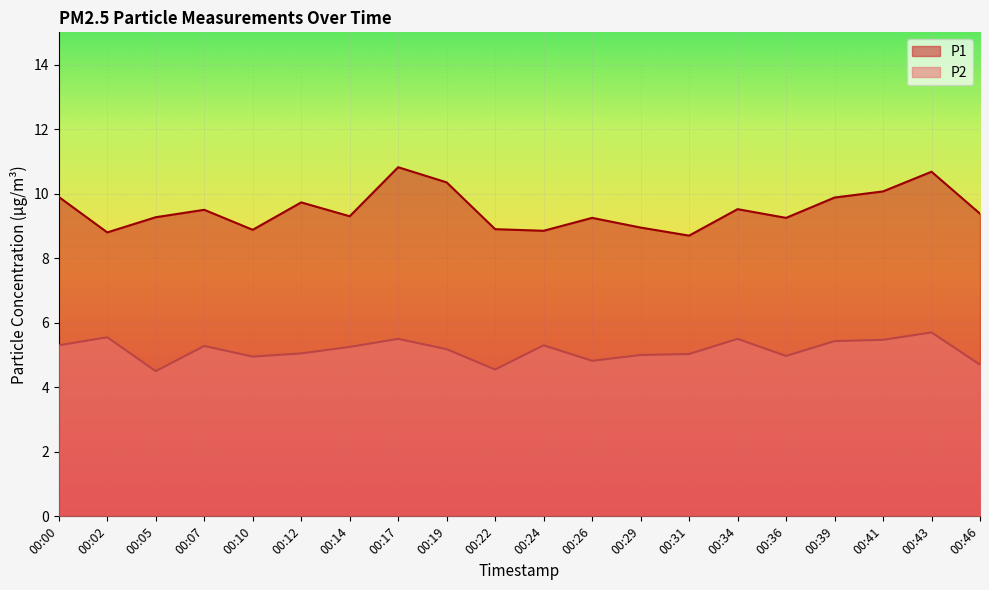

Rank the series by their average value, from highest to lowest.

P1, P2